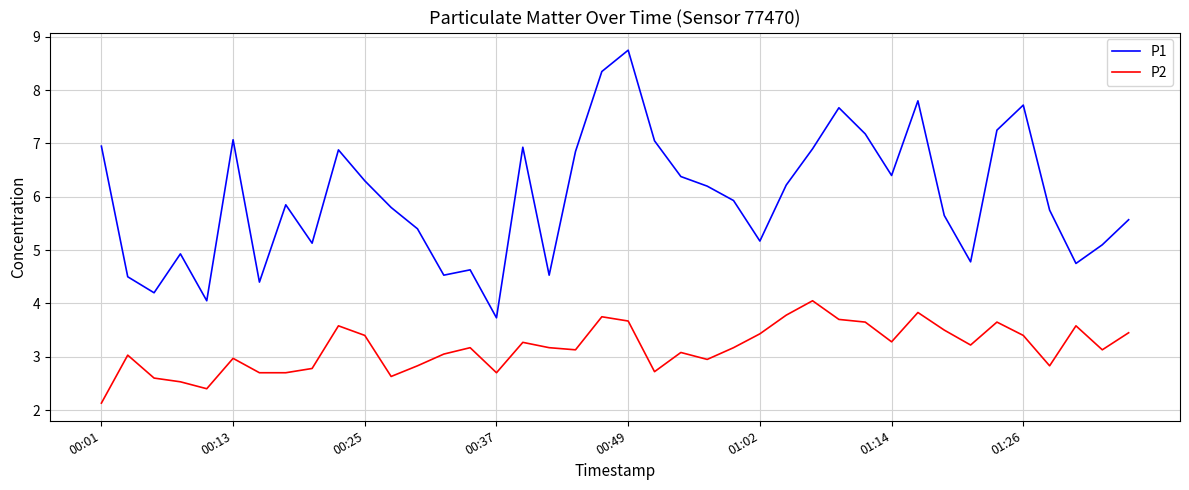

In P2, how many points are higher than both neighbors (excluding endpoints)?

11